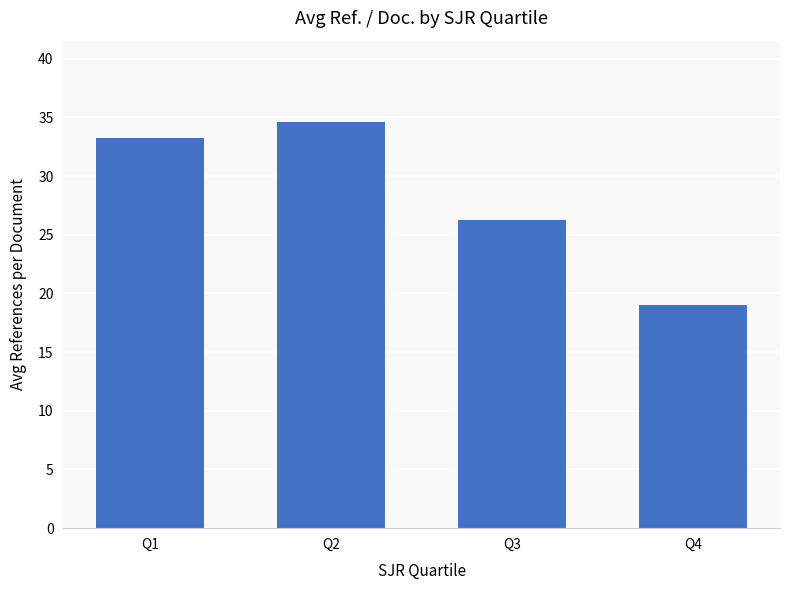

Which label corresponds to the smallest value in the chart?

Q4